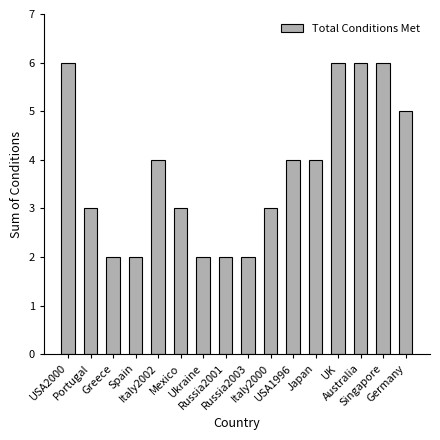

What is the minimum value shown in the chart?

2